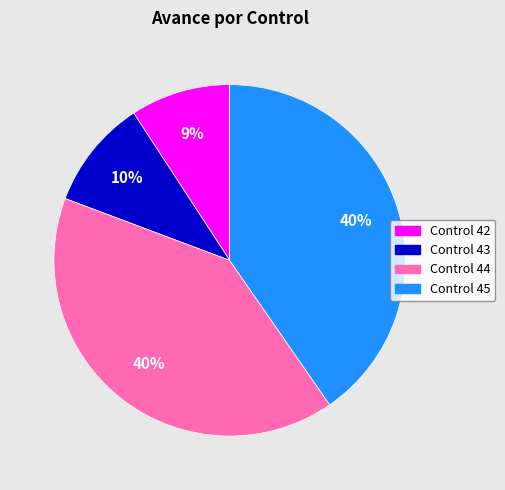

What is the smallest slice in the pie chart?

Control 42